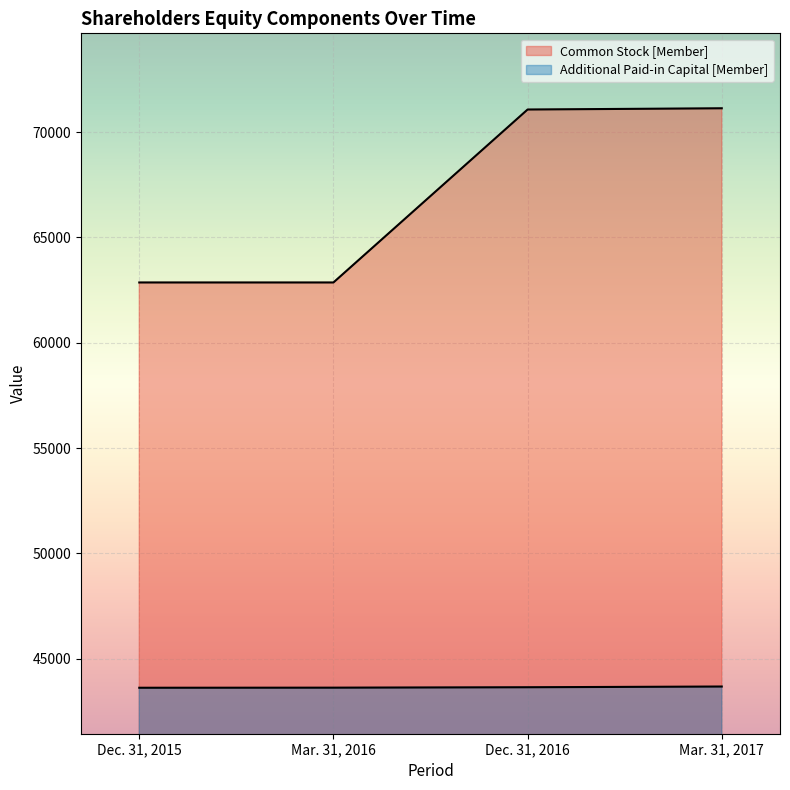

What is the smallest value displayed?

43628